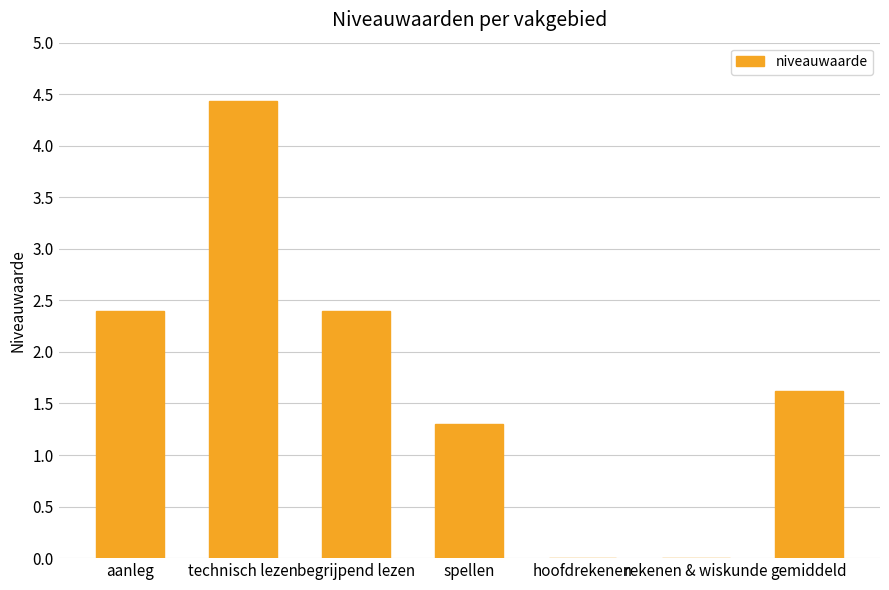

At which label does the data first exceed 1?

aanleg